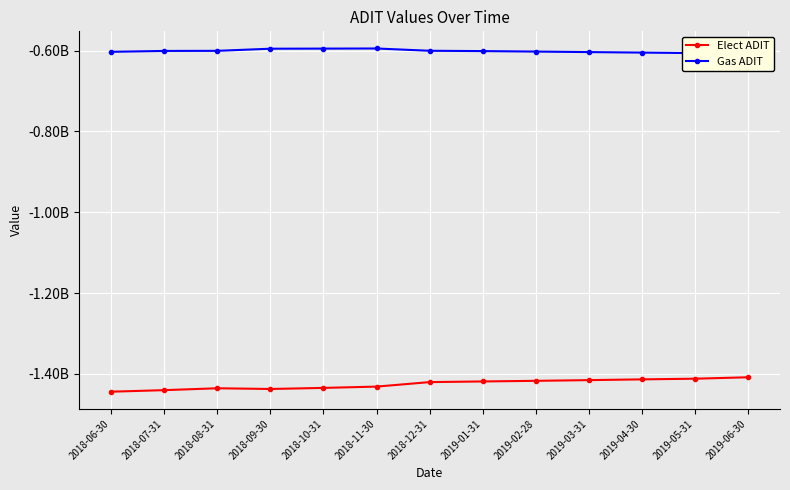

How many data points does each series have?

13